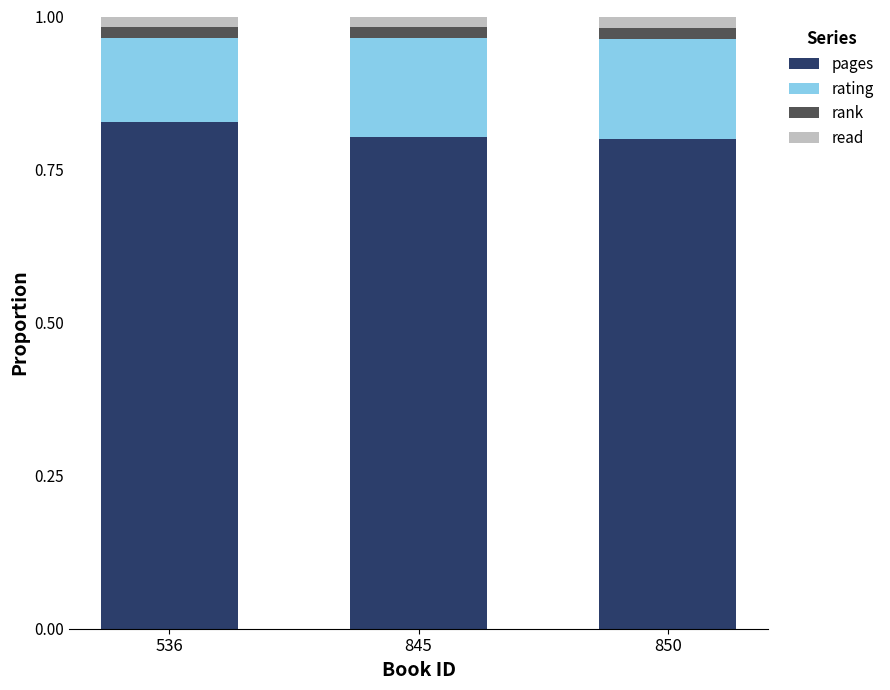

Is it true that pages equals 1.4 at 845?

False